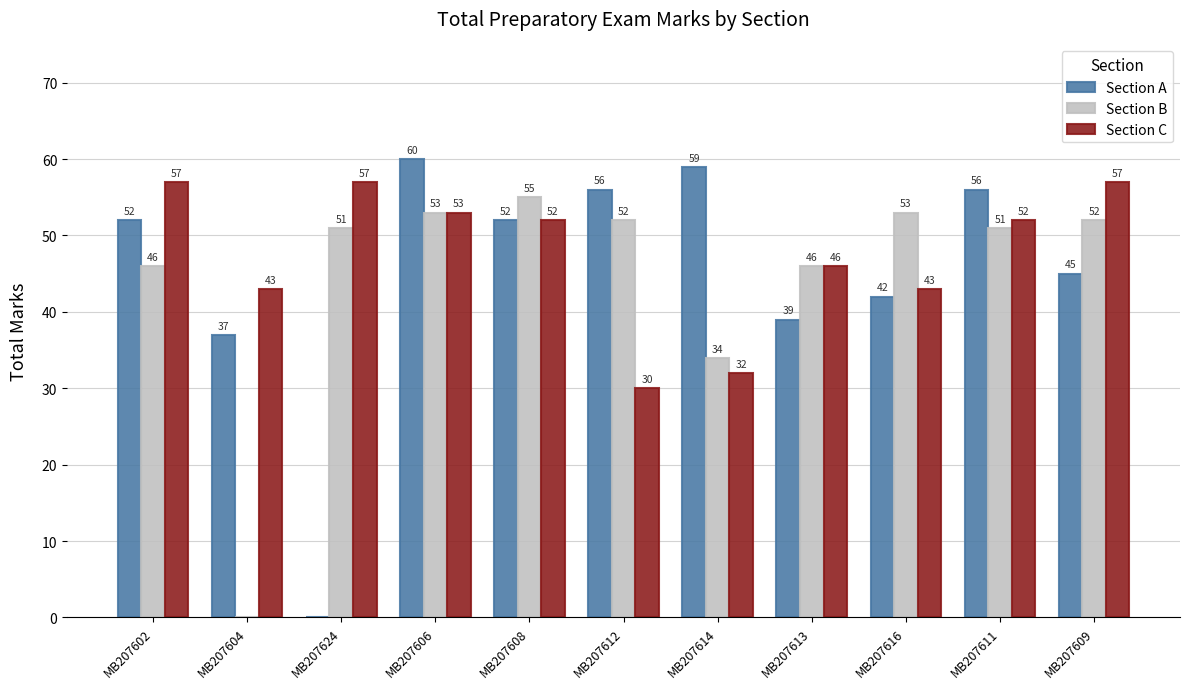

What is the sum of the Section C values at MB207624 and MB207608?

109